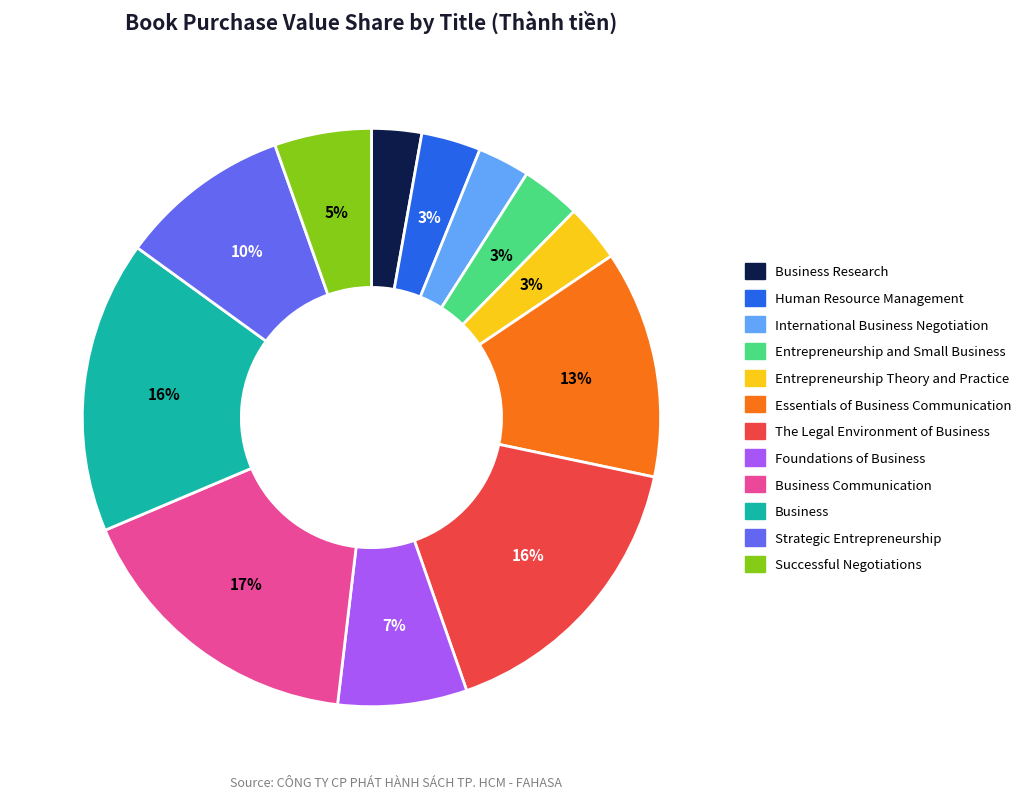

To the nearest percent, what is the difference between the largest and smallest slice percentages?

14%